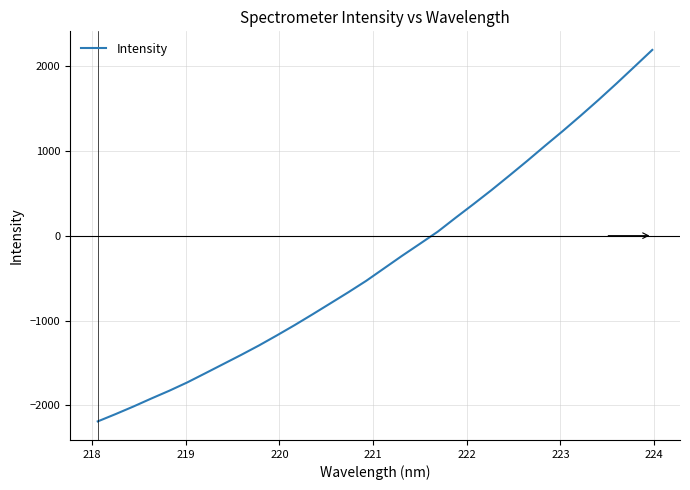

What is the smallest value displayed?

-2188.1